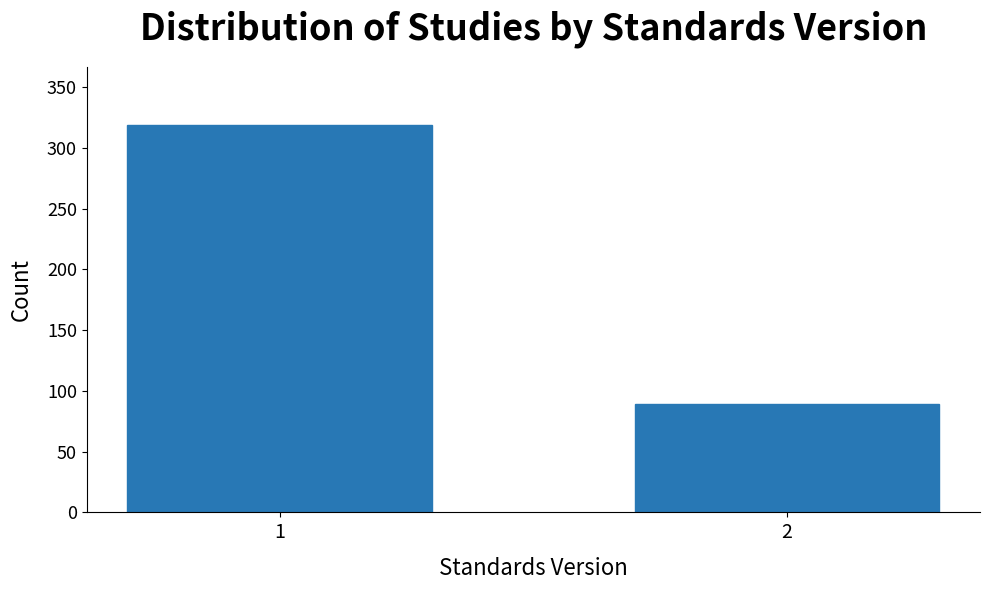

Reading left to right, list all the values displayed in this chart.

1=319	2=89